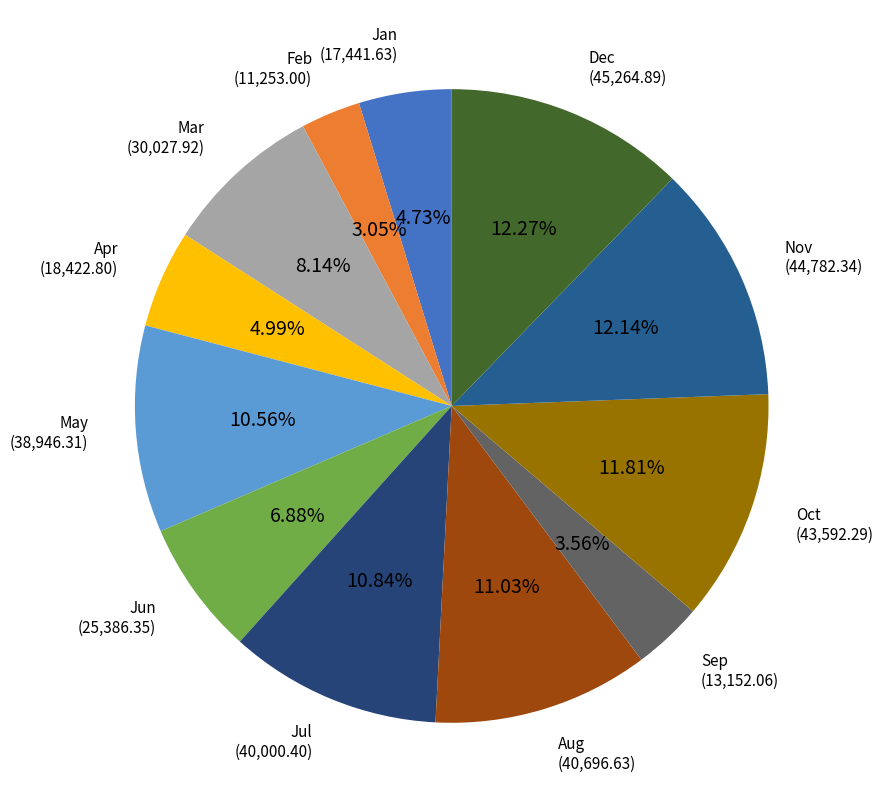

How many segments does this pie chart have?

12